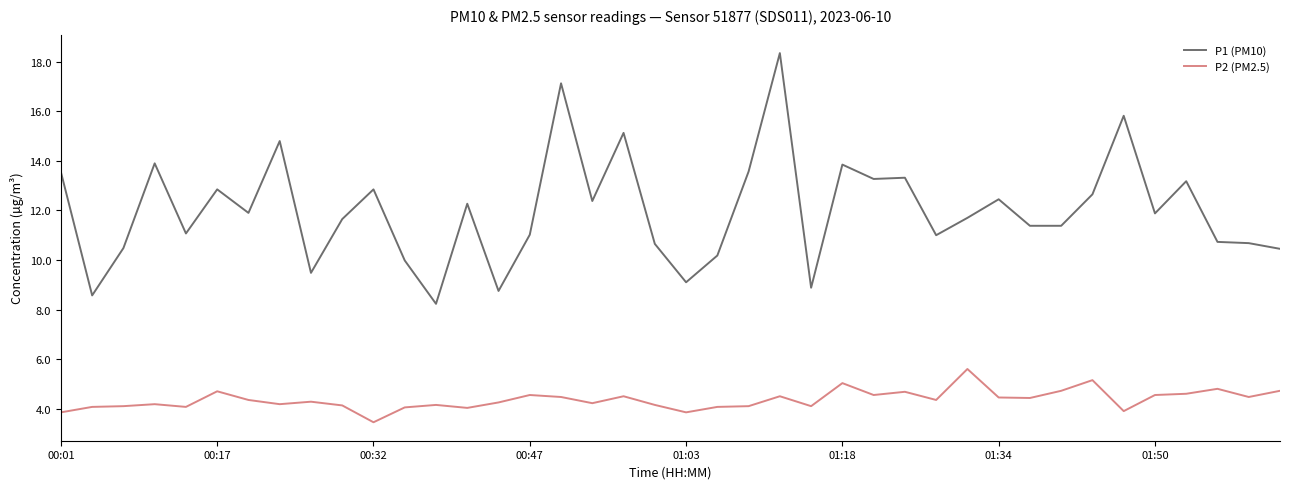

True or false: P1 (PM10) and P2 (PM2.5) cross at least once.

False